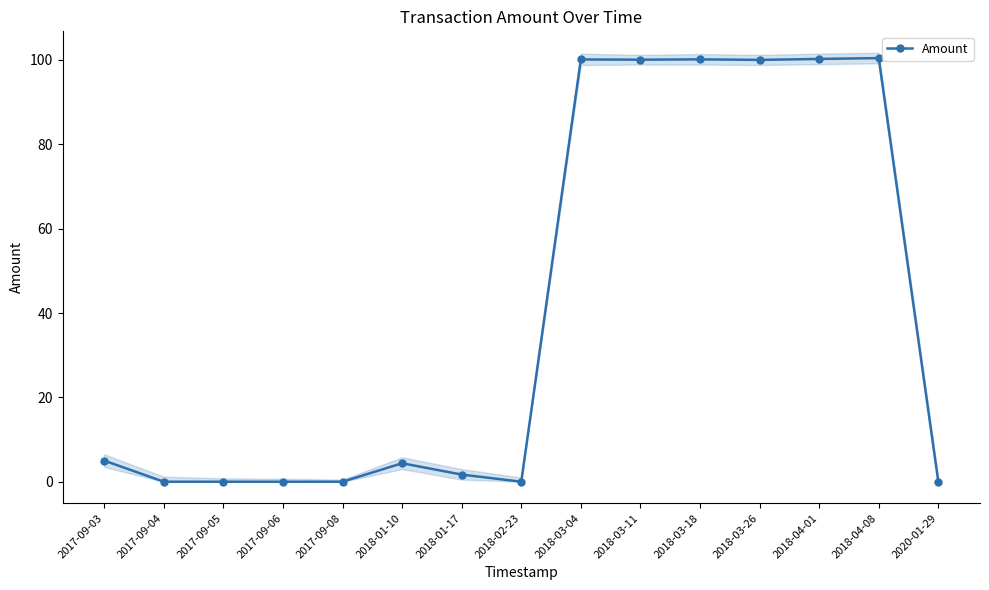

Where is the first local minimum?

2018-02-23